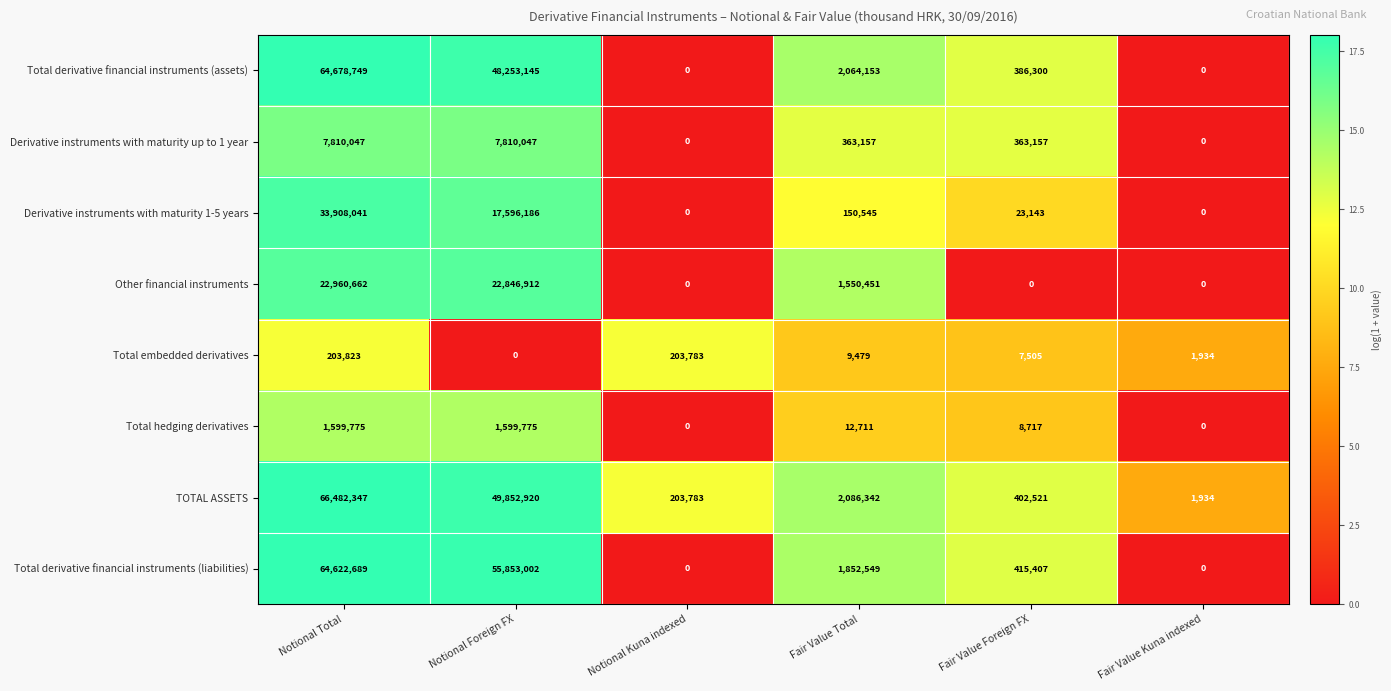

Which series has the largest total across all categories?

Total derivative financial instruments (liabilities)